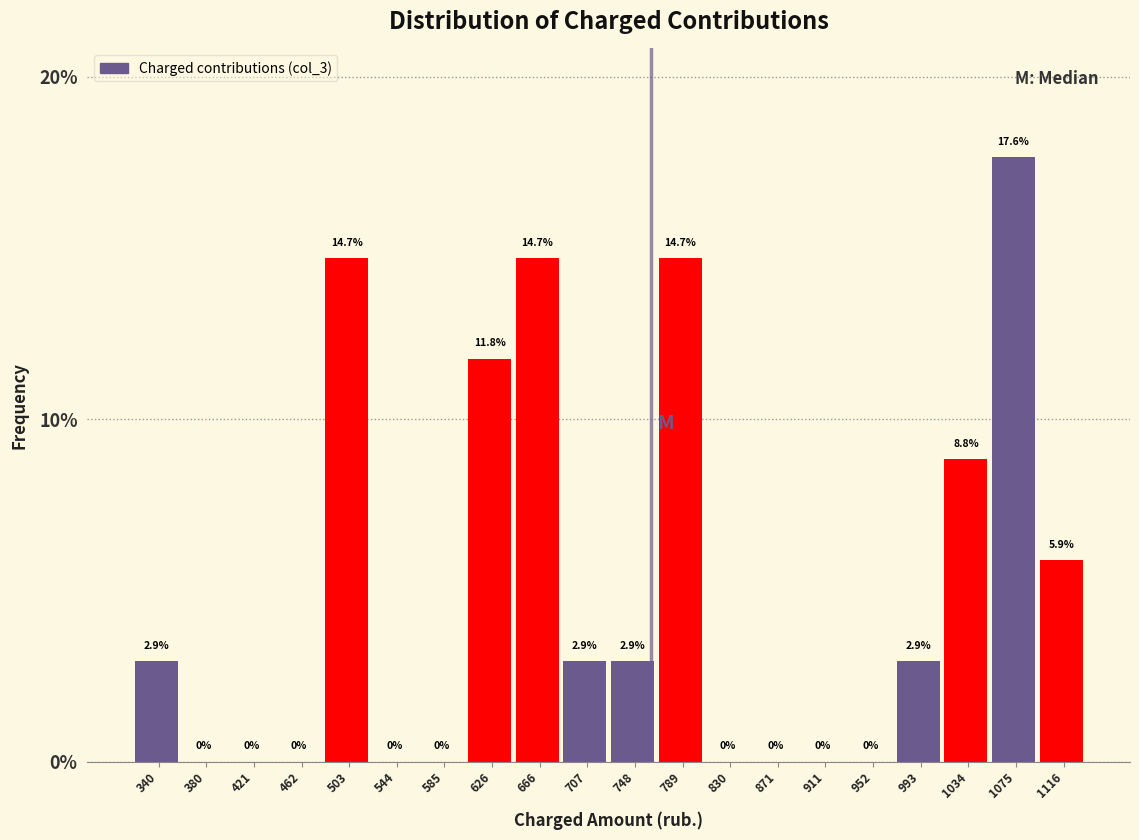

Reading left to right, list every bar in this chart as the range it spans on the x-axis followed by its height. The bar edges are not printed on the chart, so give them approximately, as read against the axis.

320 to 360: 2.9
360 to 400: 0.0
400 to 440: 0.0
440 to 485: 0.0
485 to 525: 14.7
525 to 565: 0.0
565 to 605: 0.0
605 to 645: 11.8
645 to 685: 14.7
685 to 730: 2.9
730 to 770: 2.9
770 to 810: 14.7
810 to 850: 0.0
850 to 890: 0.0
890 to 930: 0.0
930 to 975: 0.0
975 to 1015: 2.9
1015 to 1055: 8.8
1055 to 1095: 17.6
1095 to 1135: 5.9